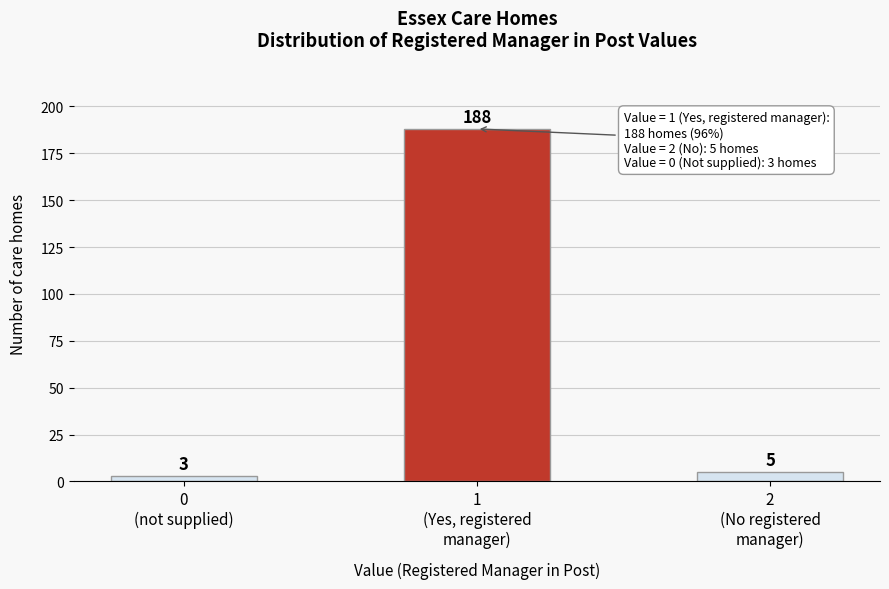

Reading right to left, list all the values displayed in this chart.

5	188	3